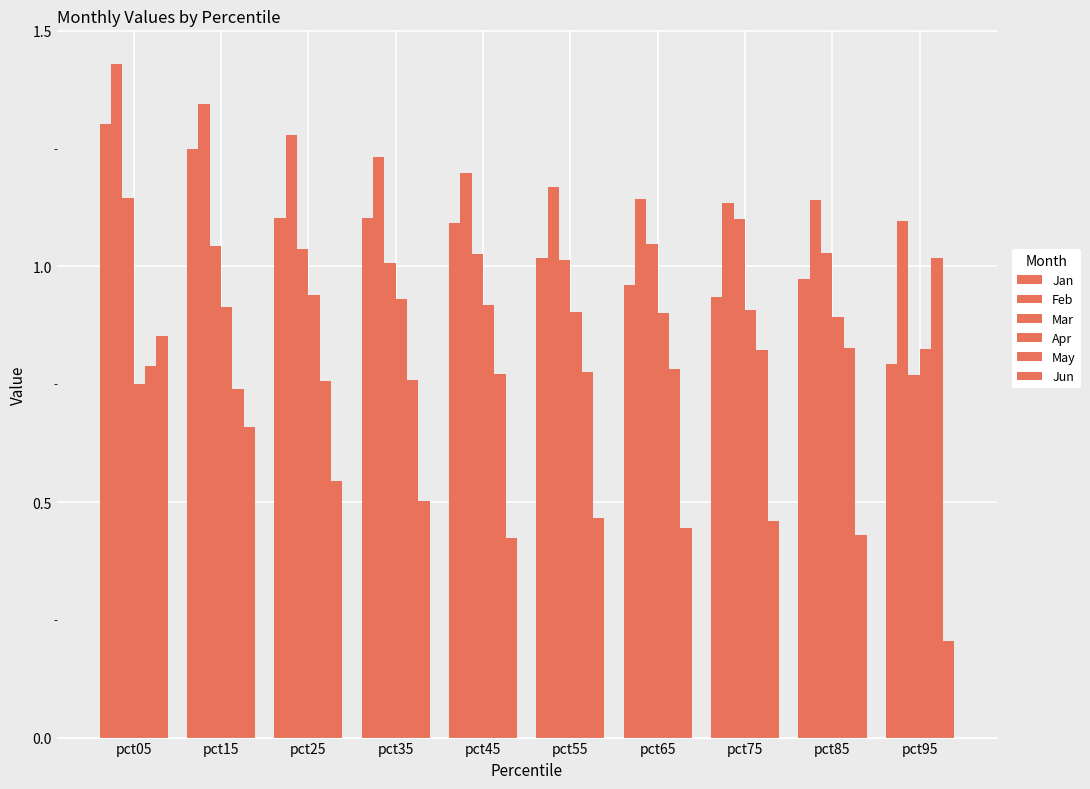

How many bars are there in each group?

6